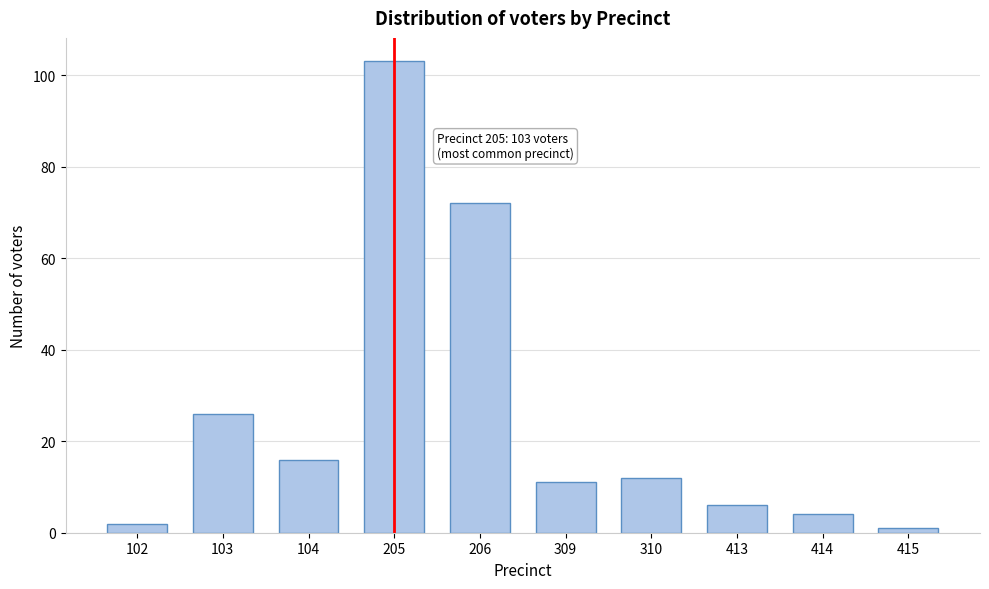

Reading right to left, extract all data points from this chart.

415=1	414=4	413=6	310=12	309=11	206=72	205=103	104=16	103=26	102=2